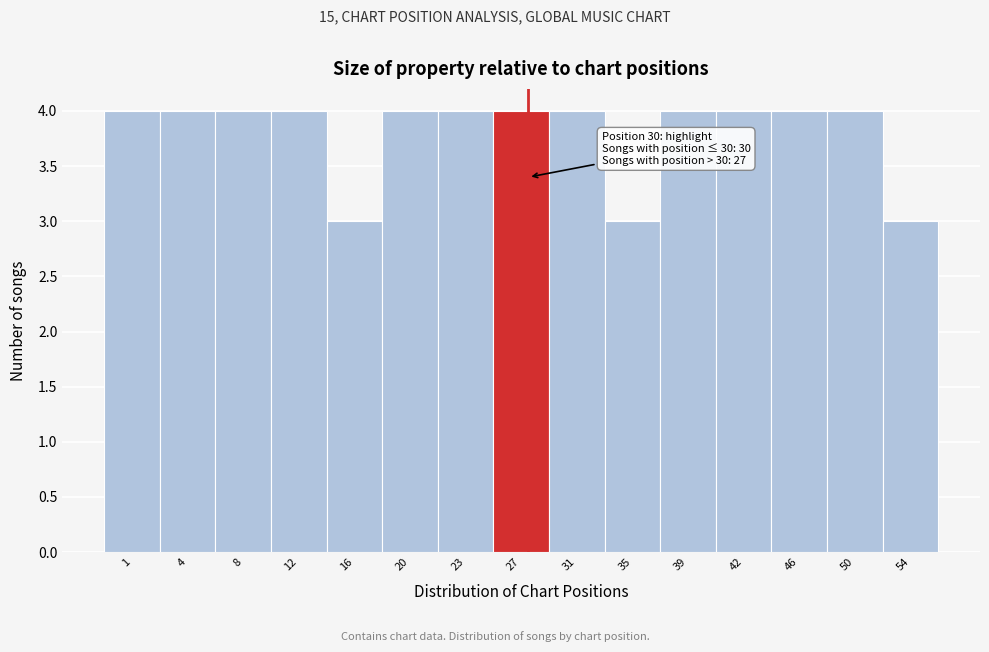

Reading right to left, what are all the values shown in this chart?

3	4	4	4	4	3	4	4	4	4	3	4	4	4	4